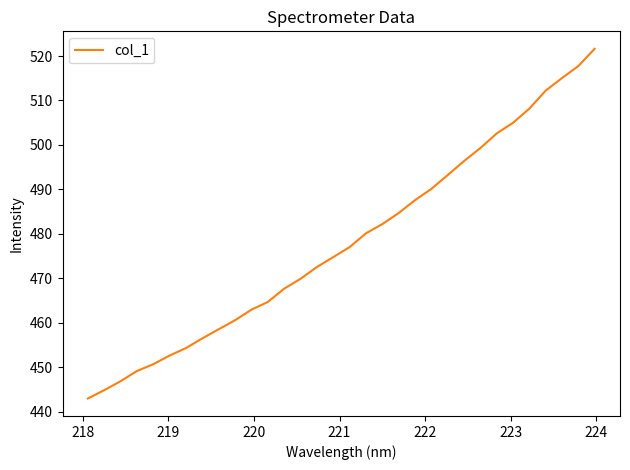

What is the average value?

478.2